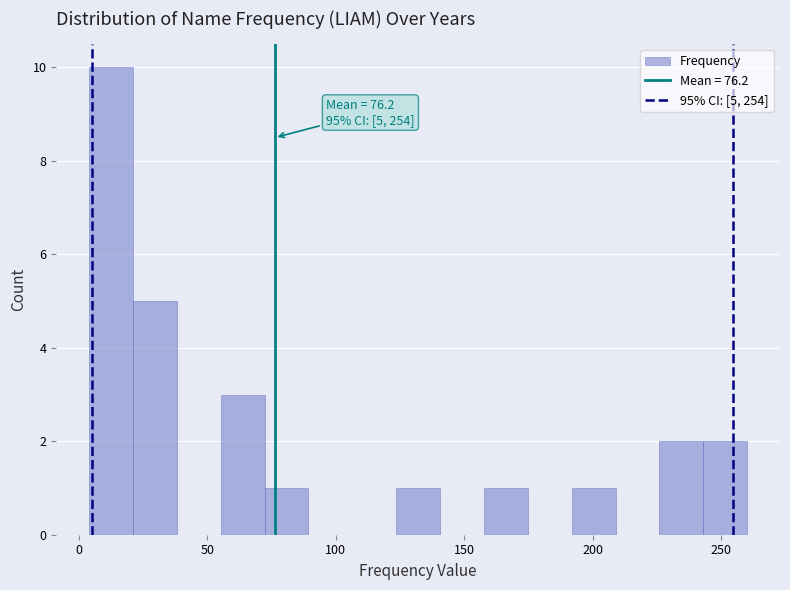

Read against the x-axis, roughly where is the centre of the tallest bar?

15